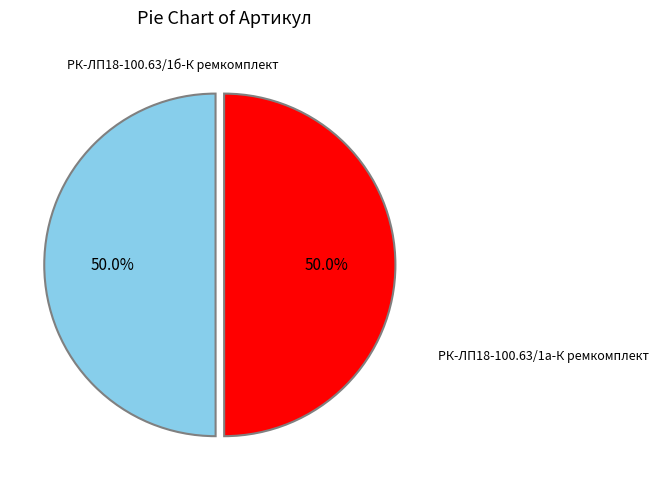

How many slices are in this pie chart?

2